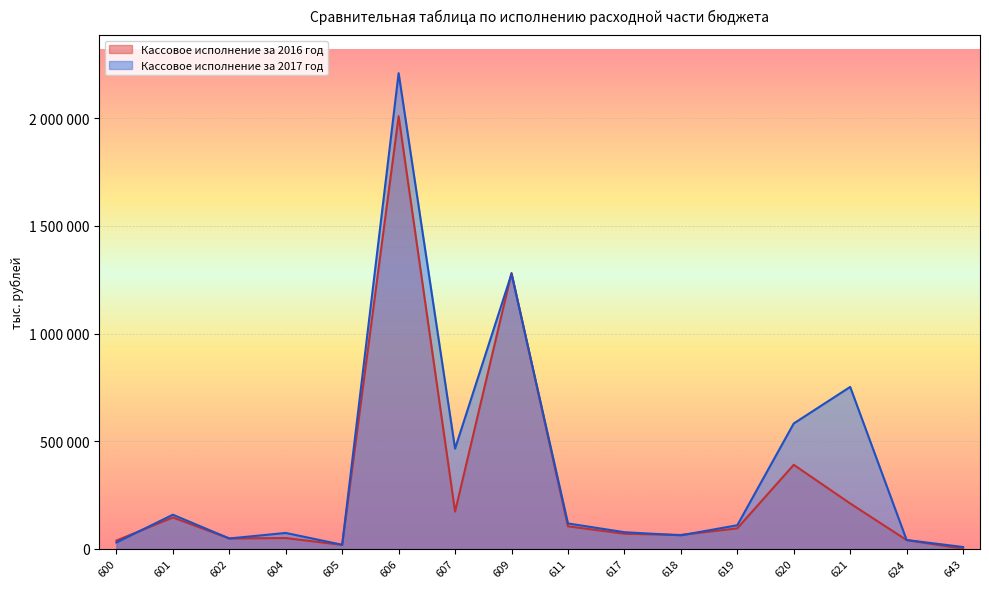

What is the difference between the maximum and minimum values in the Кассовое исполнение за 2016 год series?

2007739